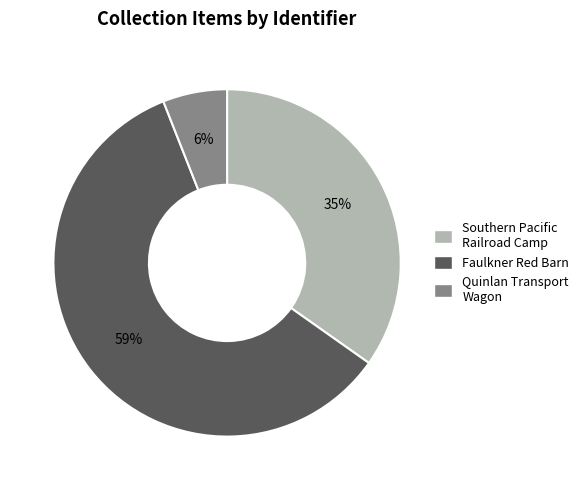

Does any single category account for the majority?

Yes